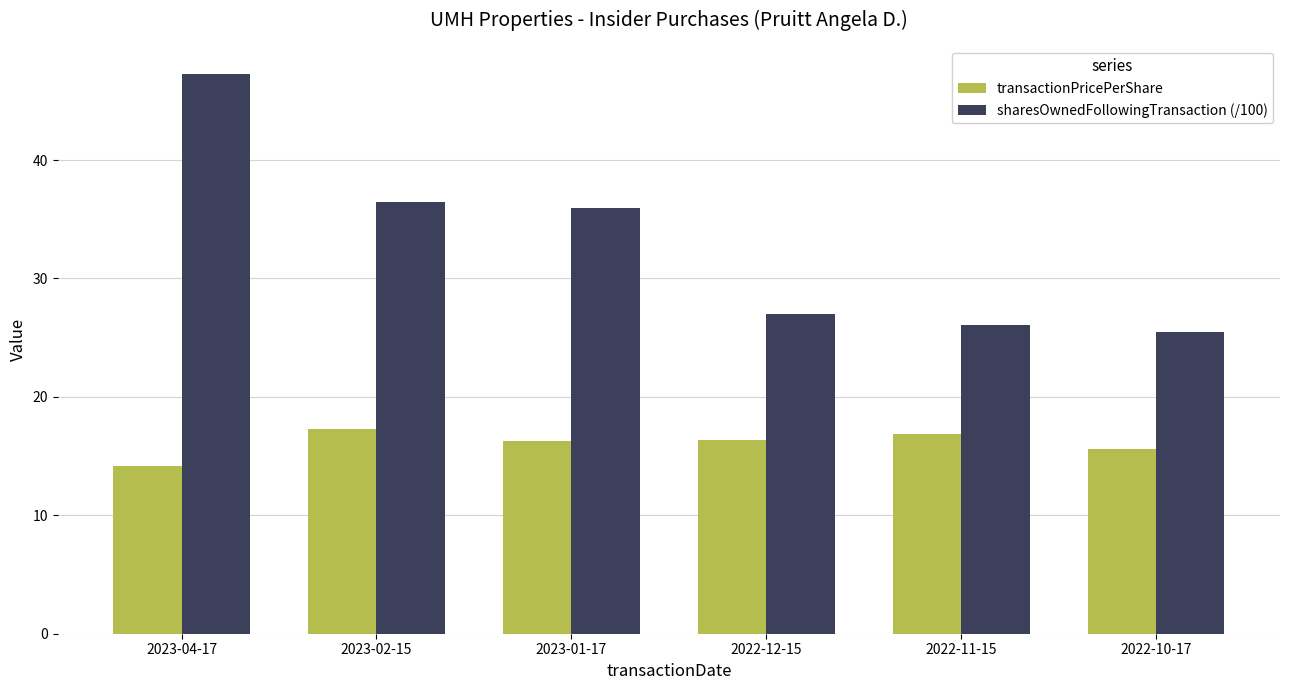

Rank the series by their average value, from lowest to highest.

transactionPricePerShare, sharesOwnedFollowingTransaction (/100)